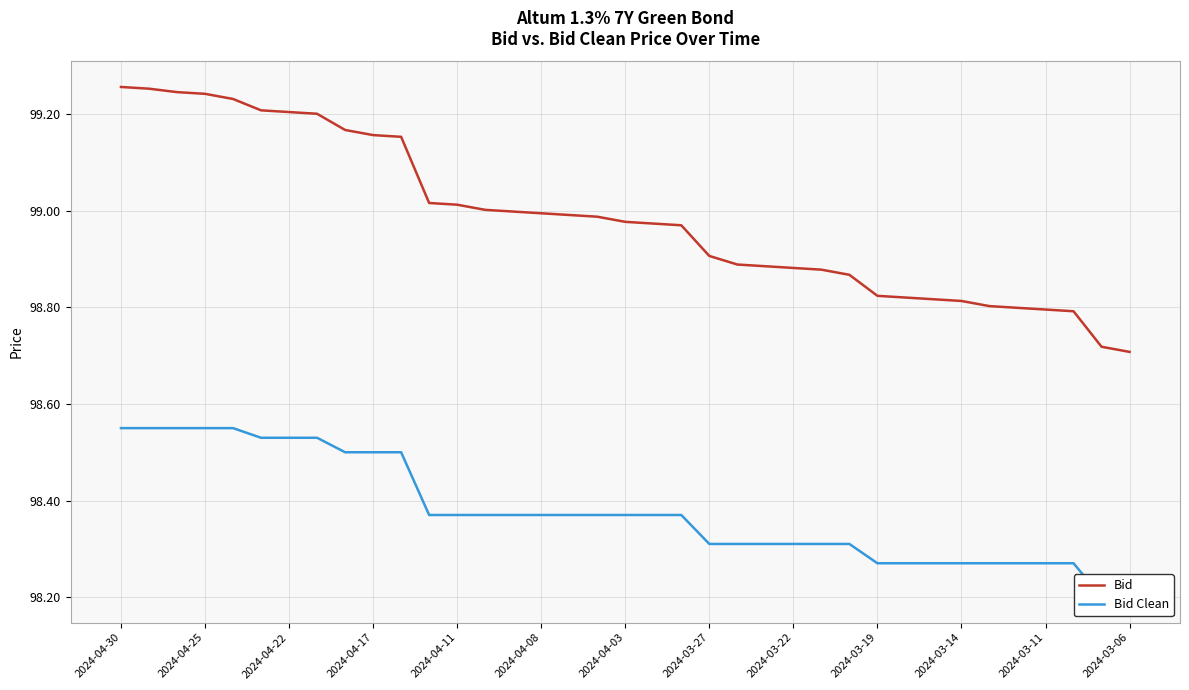

Is it true that Bid equals 99.2 at 2024-04-22?

True